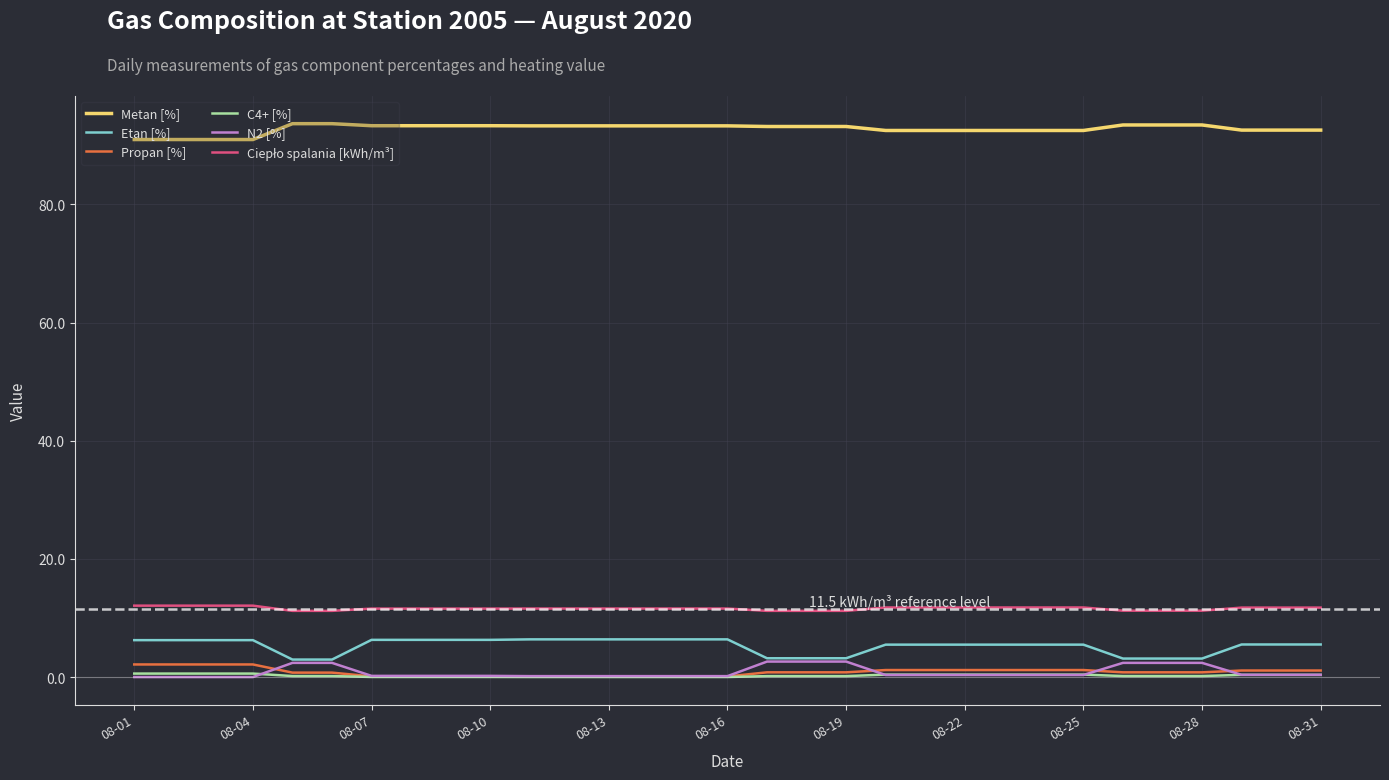

What is the maximum value for Etan [%]?

6.4